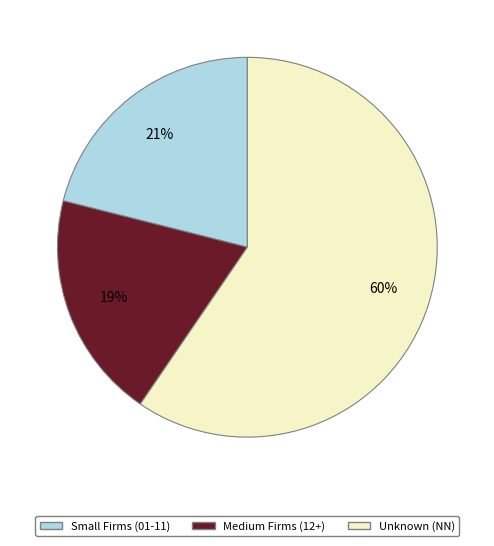

Is there any slice that represents more than half of the pie?

Yes